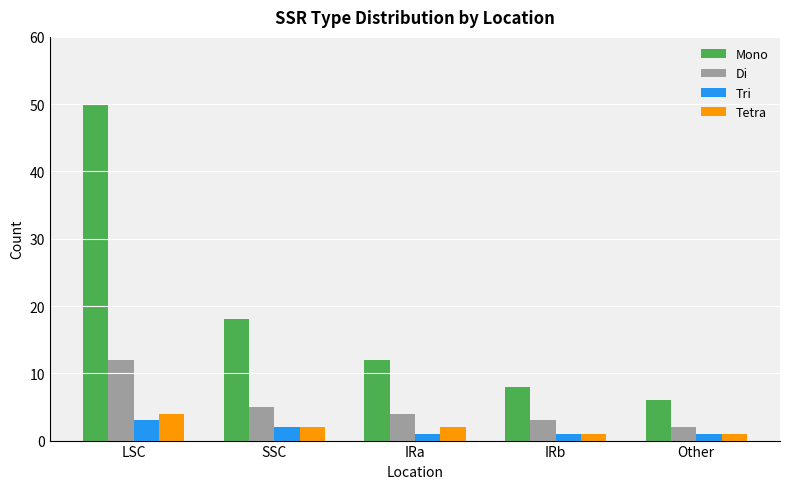

The value of Tetra at SSC is 2. True or false?

True